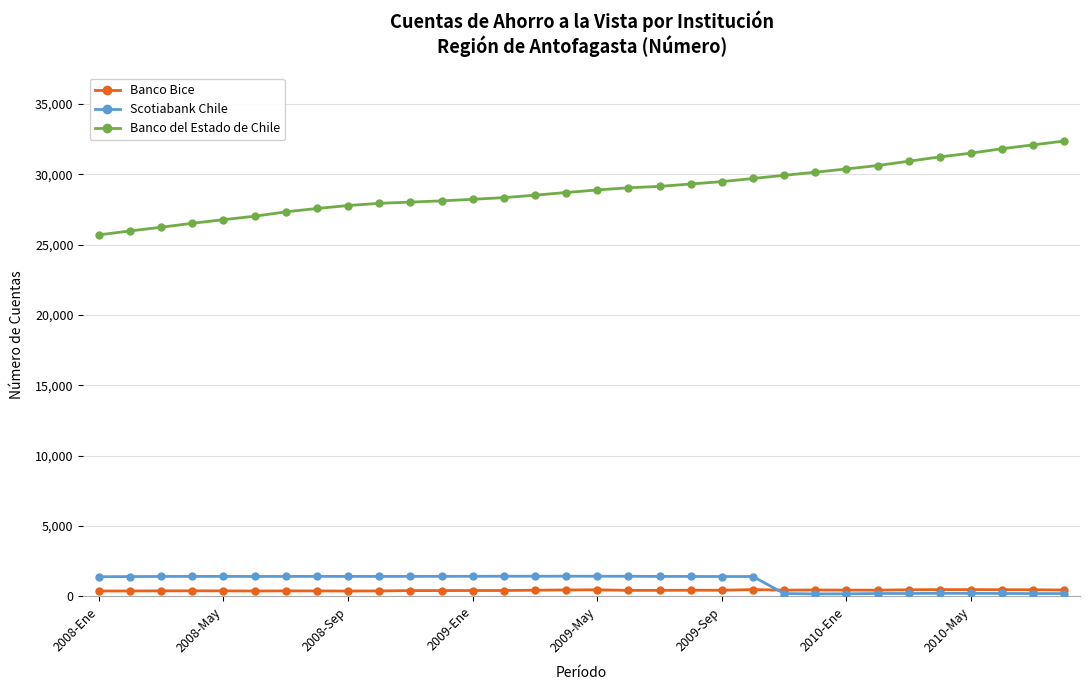

Which series has the widest spread of values?

Banco del Estado de Chile